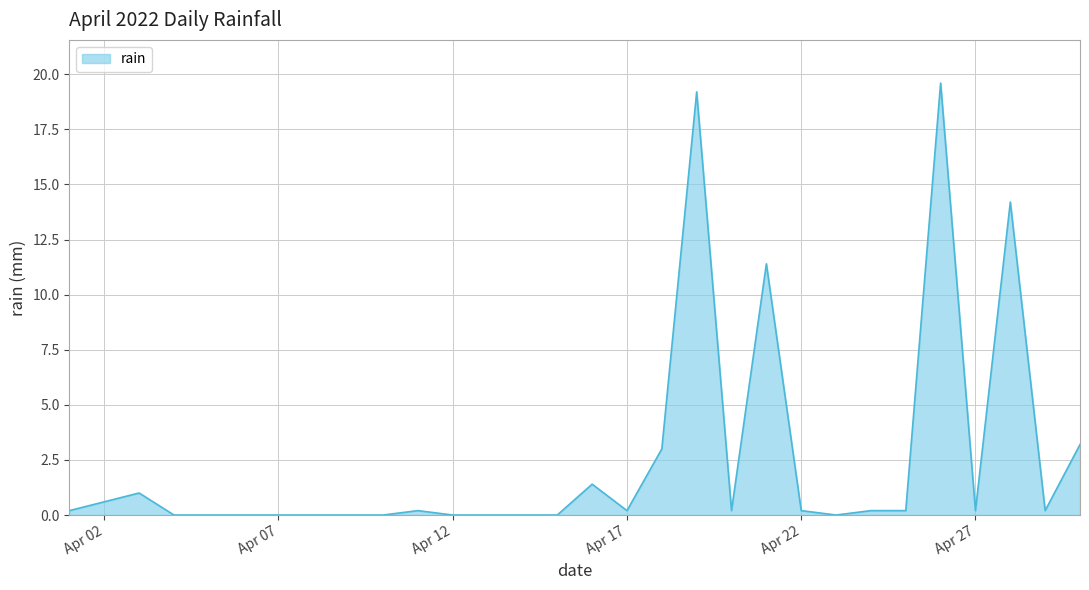

Count the number of data series in this chart.

1